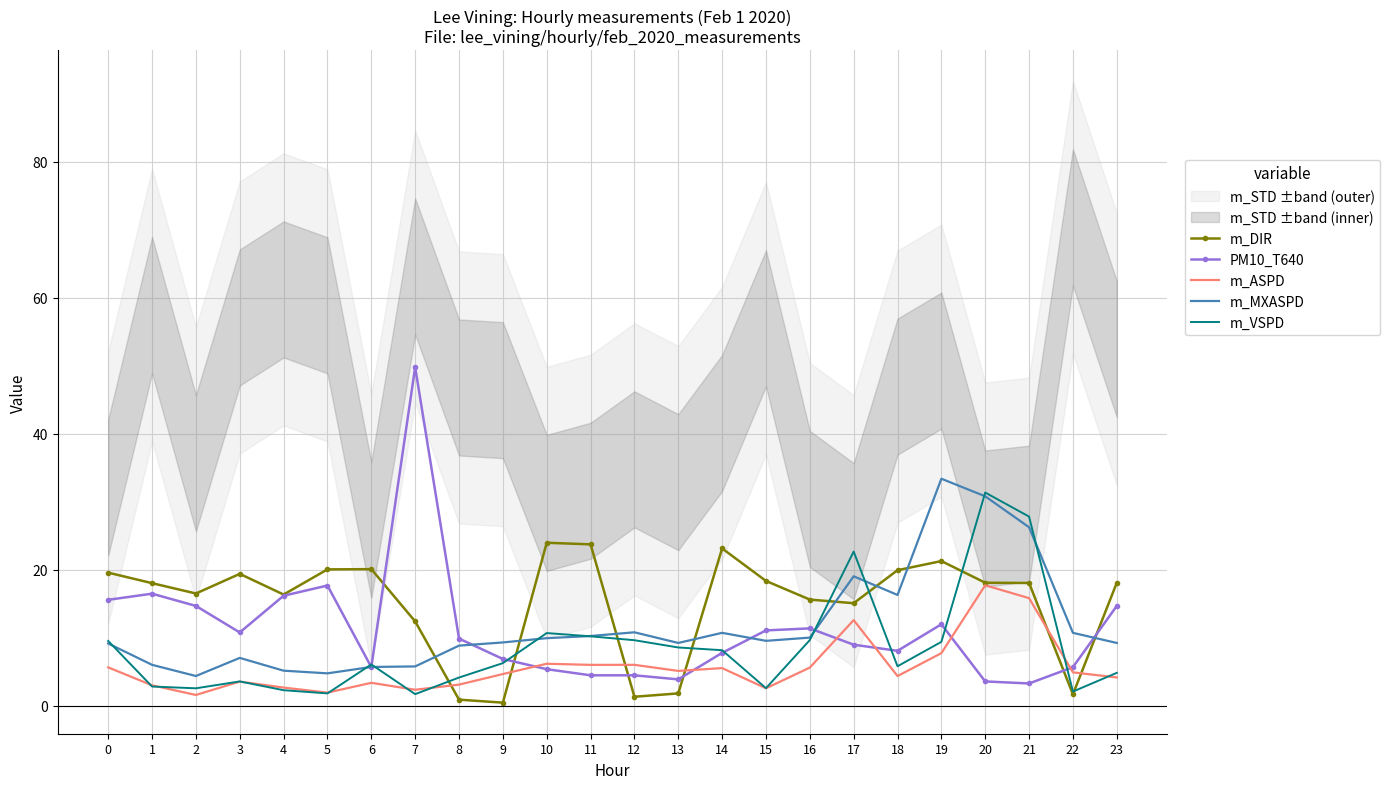

Which label corresponds to the largest value in the chart?

7